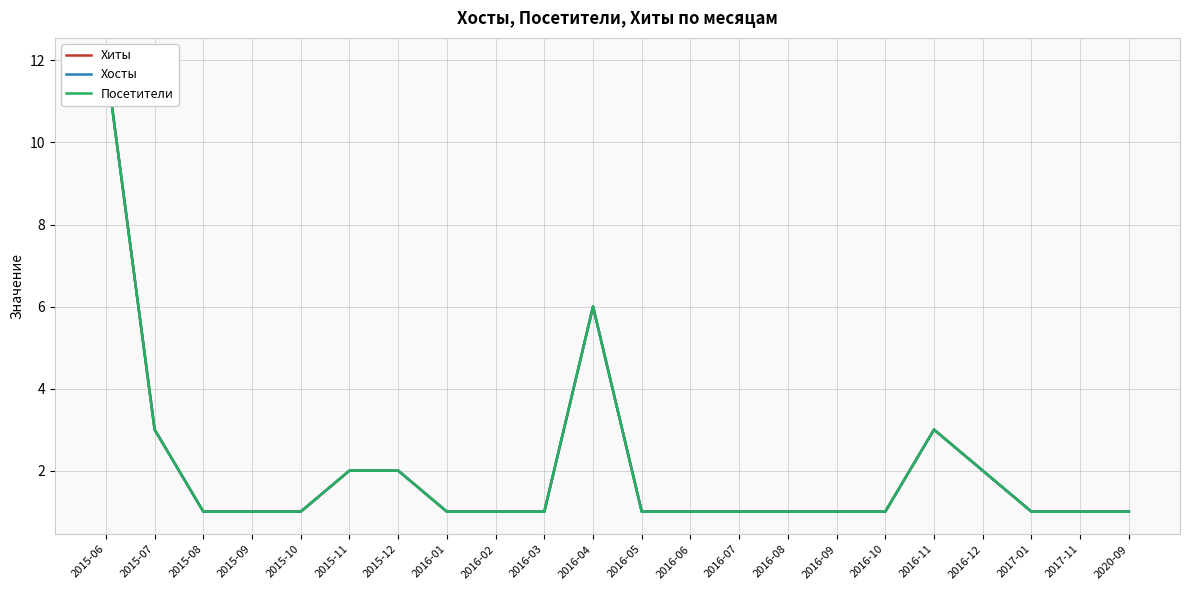

The Хиты series shows 1 at 2016-07. True or false?

True